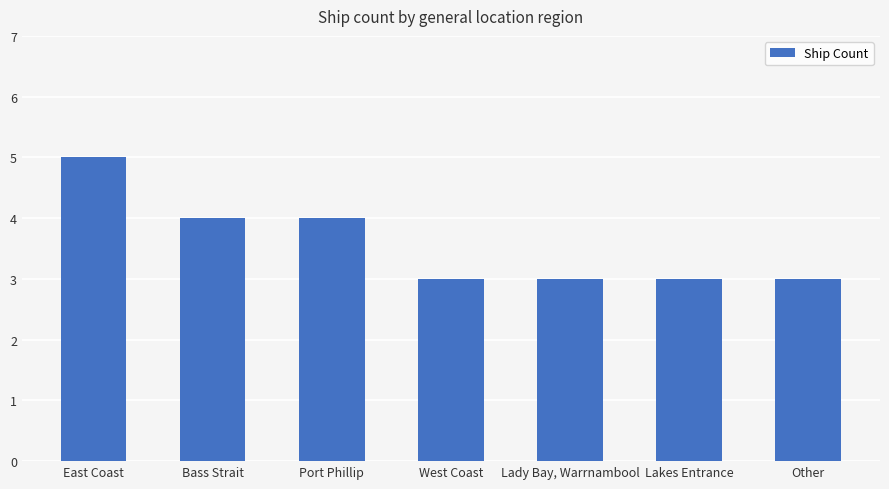

What is the smallest value displayed?

3